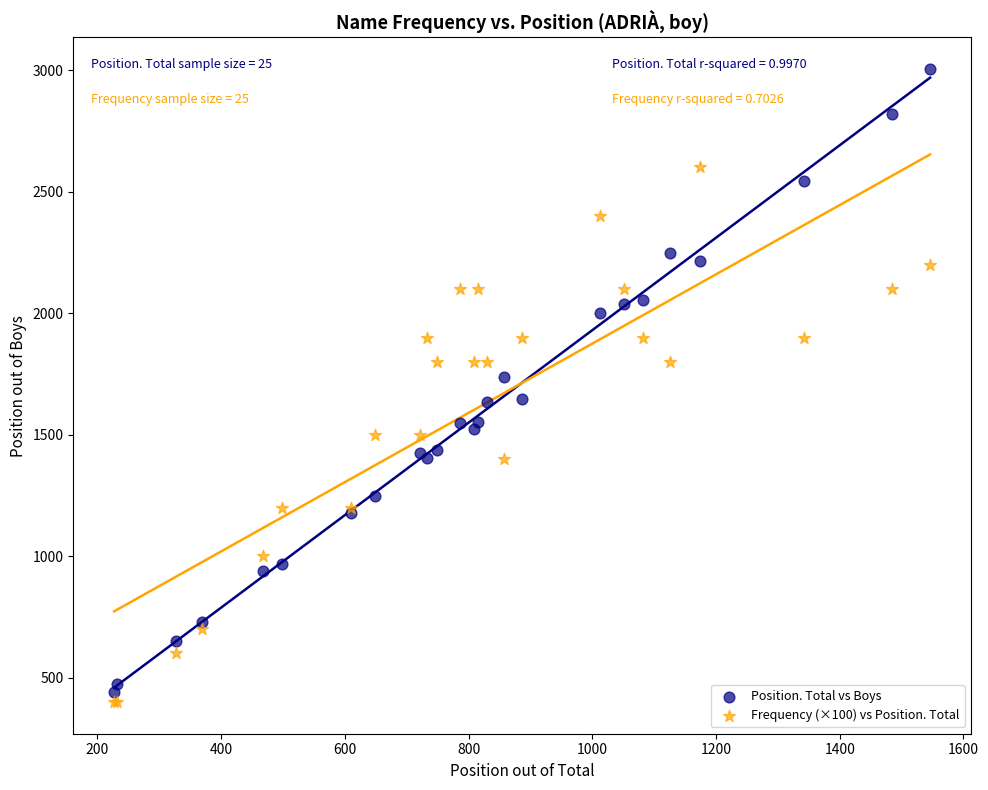

What is the X range (max minus min) for the scatter plot?

1319